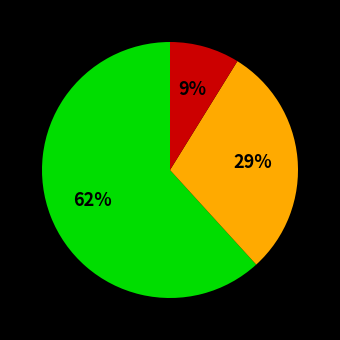

Is there any slice that represents more than half of the pie?

Yes